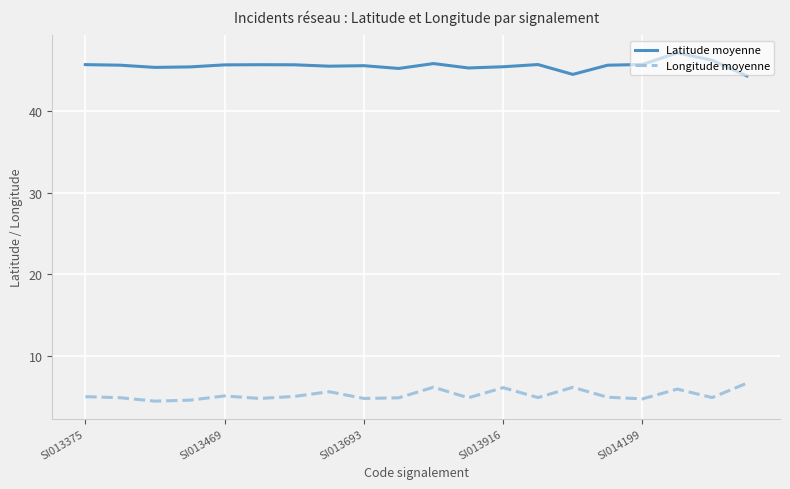

In Longitude moyenne, how many points are lower than both neighbors (excluding endpoints)?

7